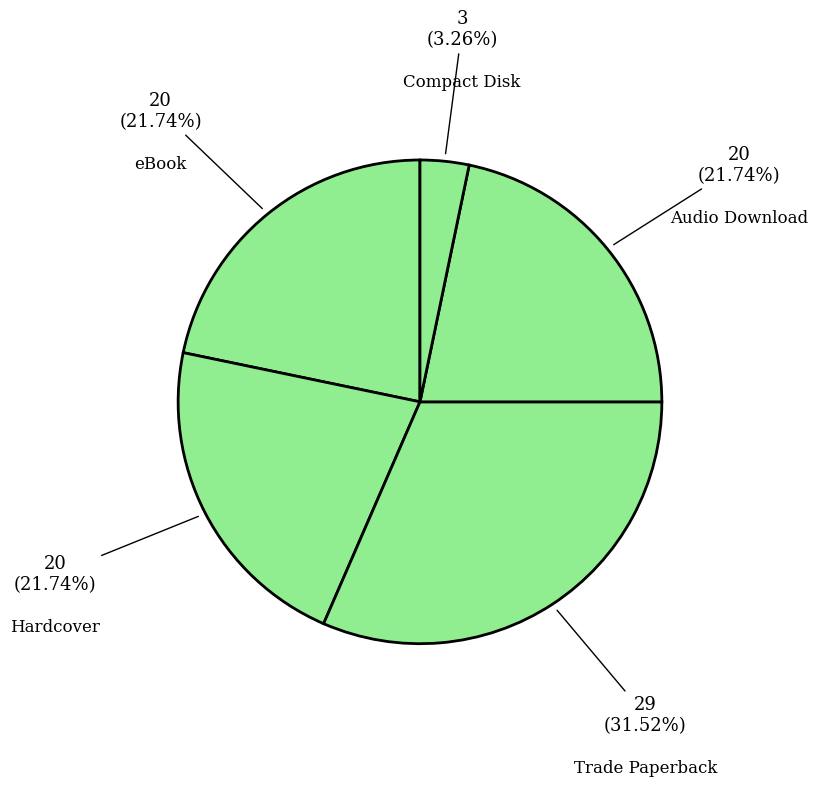

How many slices are in this pie chart?

5